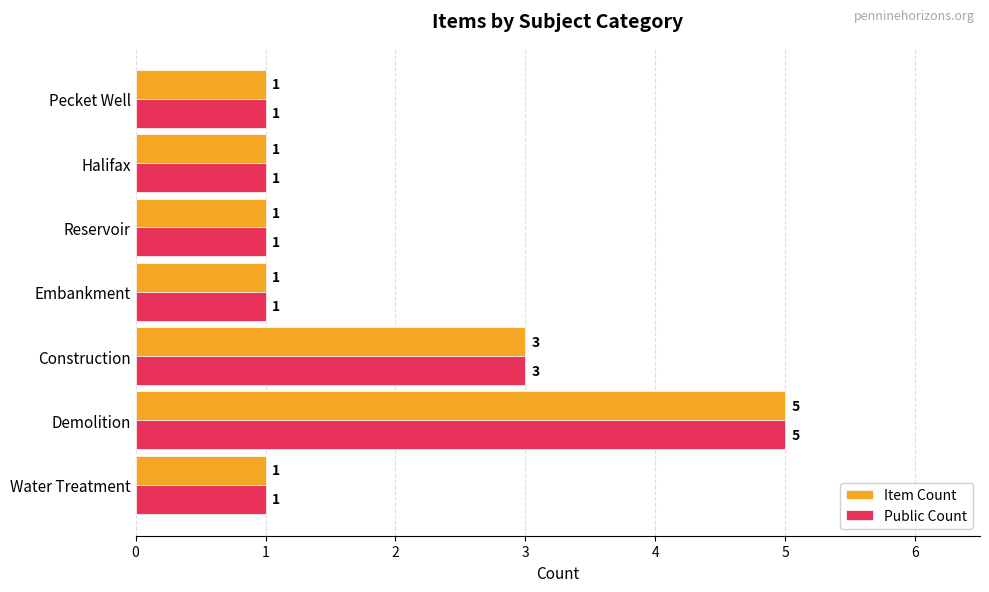

What value does the Item Count series have at Demolition?

5